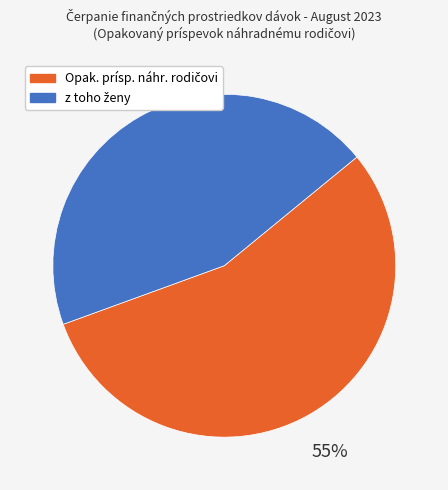

To the nearest percent, what is the average slice percentage?

50%